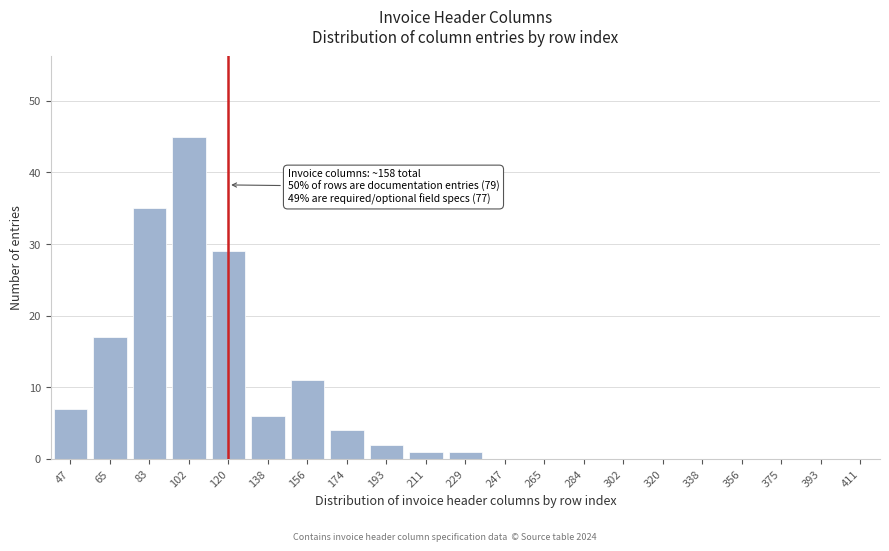

Reading left to right, list all the values displayed in this chart.

47=7	65=17	83=35	102=45	120=29	138=6	156=11	174=4	193=2	211=1	229=1	247=0	265=0	284=0	302=0	320=0	338=0	356=0	375=0	393=0	411=0